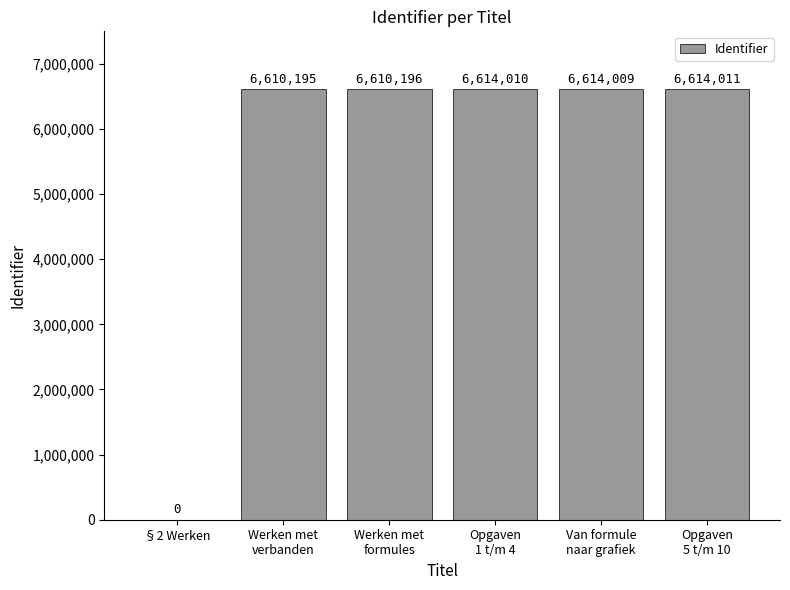

The value at Werken met
formules is 6610196. True or false?

True